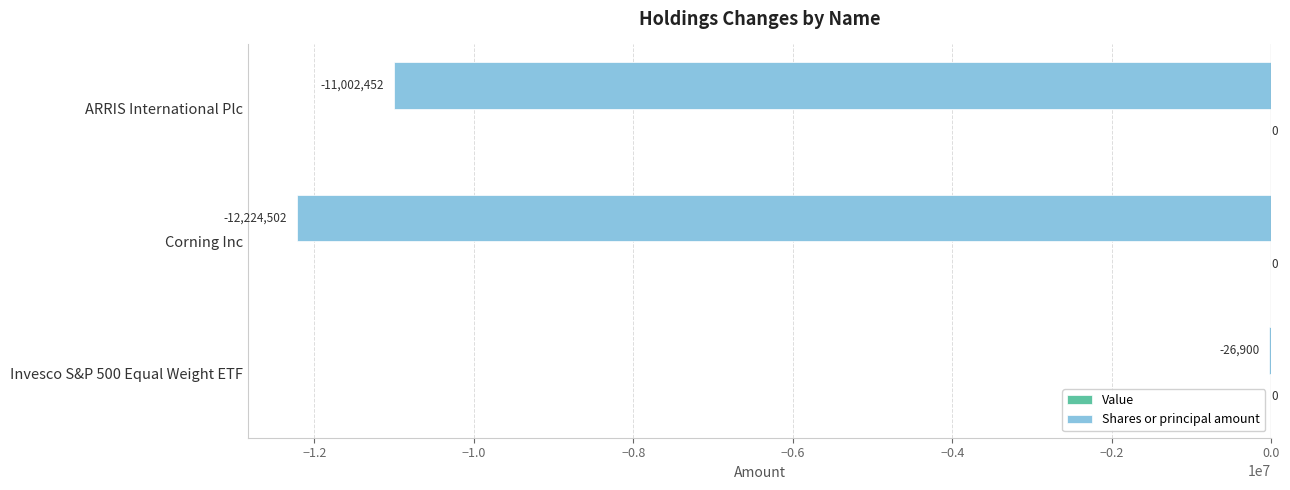

The chart shows a value of -12224502 at Corning Inc. True or false?

True